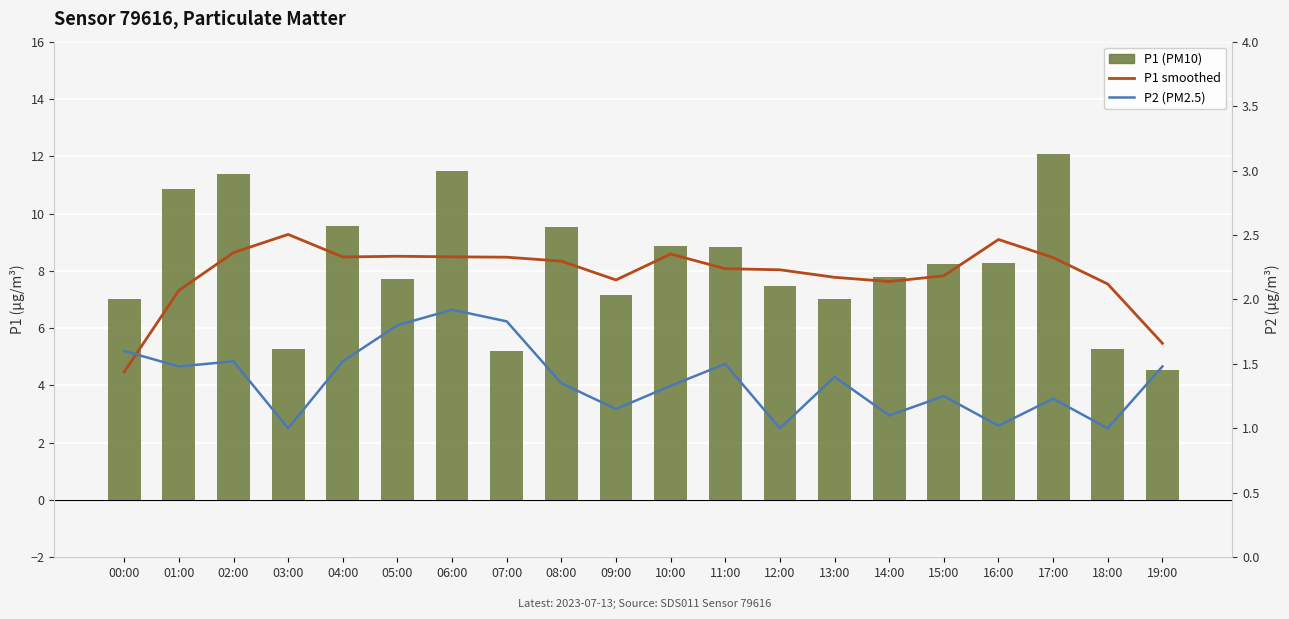

Where does the P1 (PM10) series first go above 8?

01:00